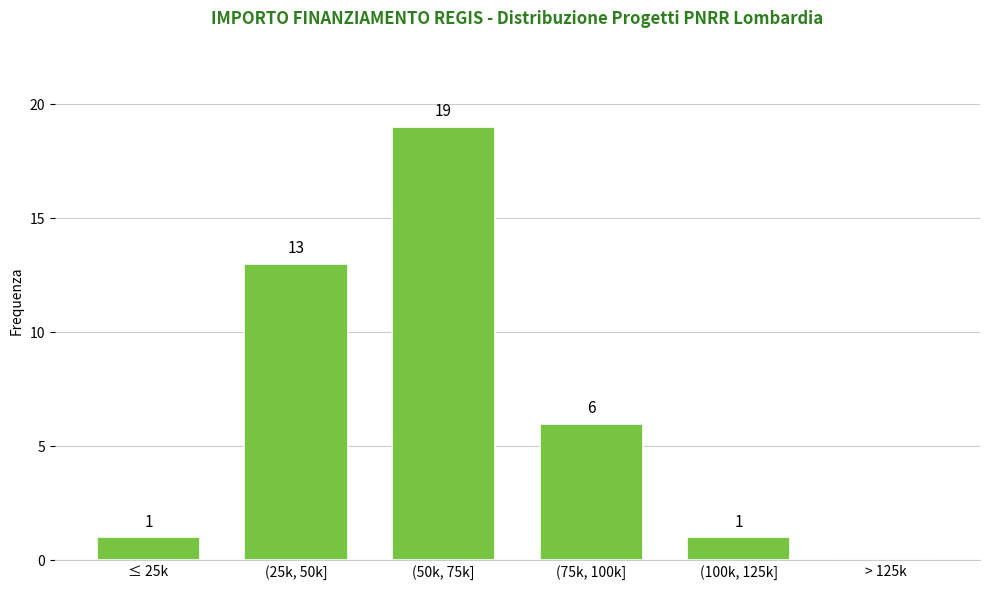

Reading right to left, list all the values displayed in this chart.

> 125k=0	(100k, 125k]=1	(75k, 100k]=6	(50k, 75k]=19	(25k, 50k]=13	≤ 25k=1